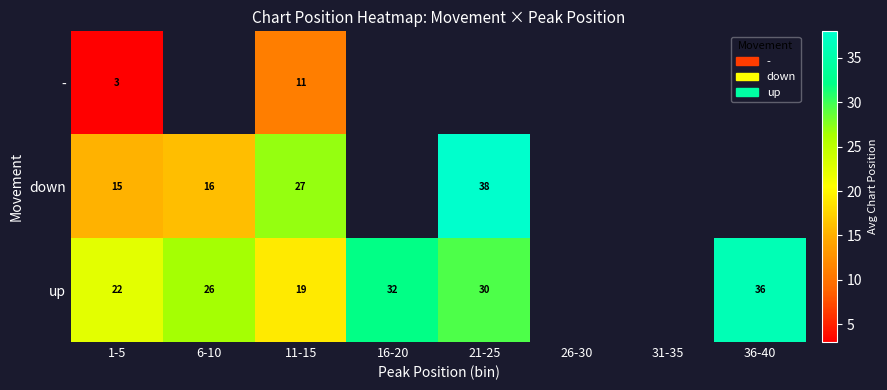

How many series are shown in this chart?

3